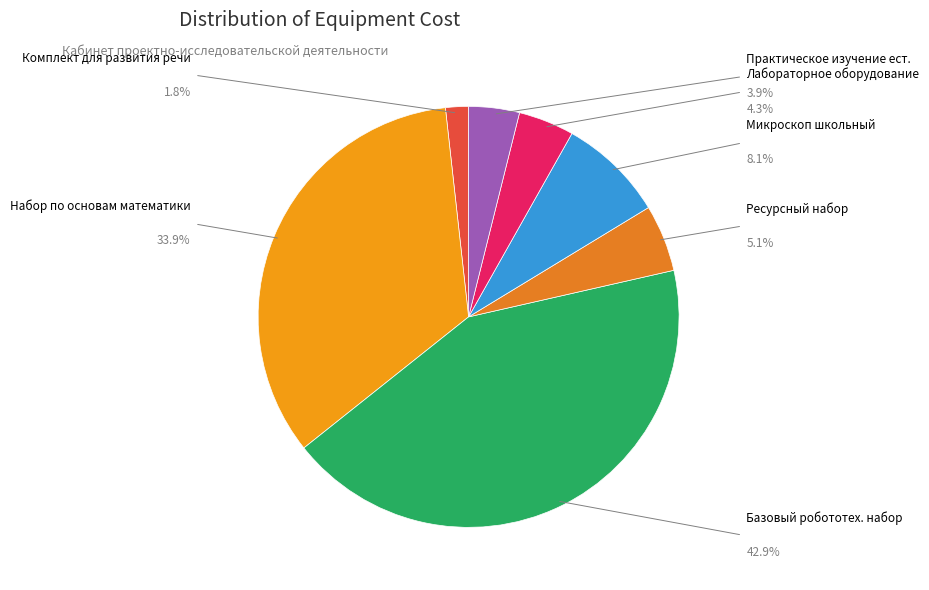

To the nearest percent, what is the difference between the largest and smallest slice percentages?

41%